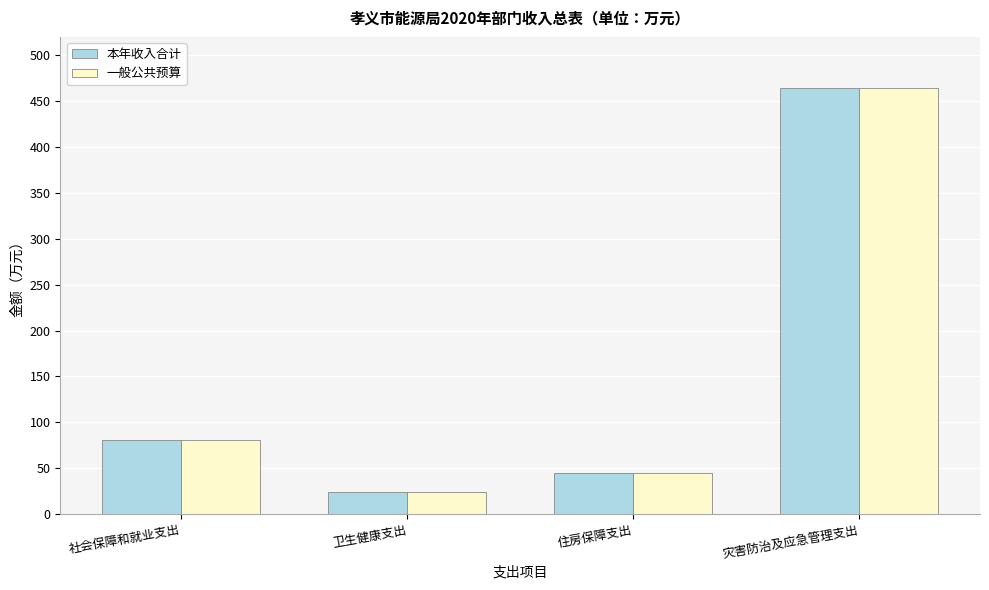

Reading right to left, list all the values displayed in this chart.

本年收入合计: 463.8	44.6	24.2	80.9
一般公共预算: 463.8	44.6	24.2	80.9